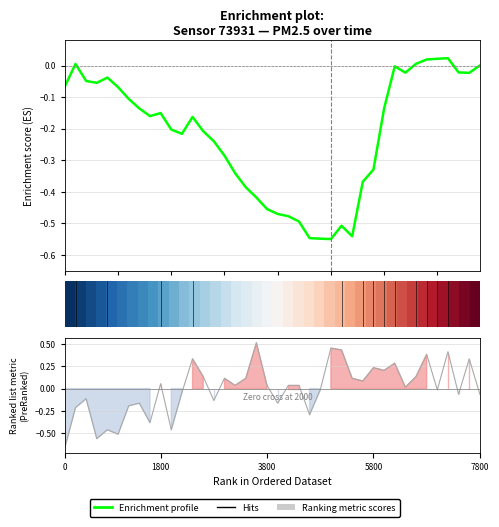

How many values are above zero?

22